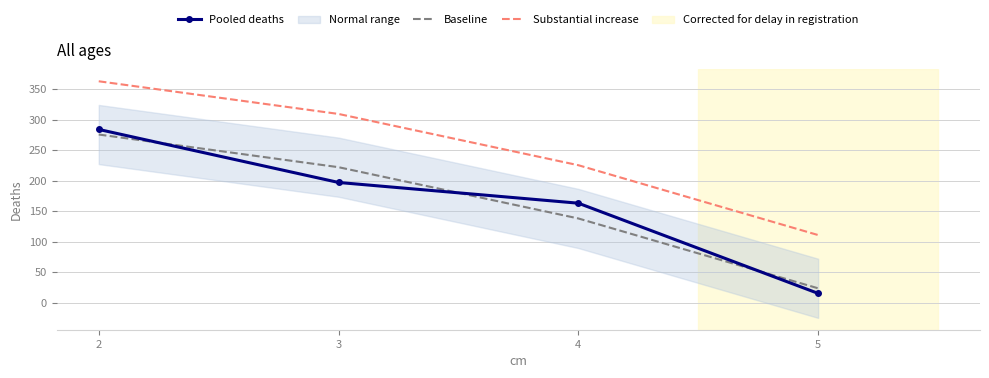

What is the difference between the highest and lowest values at 4?

87.4